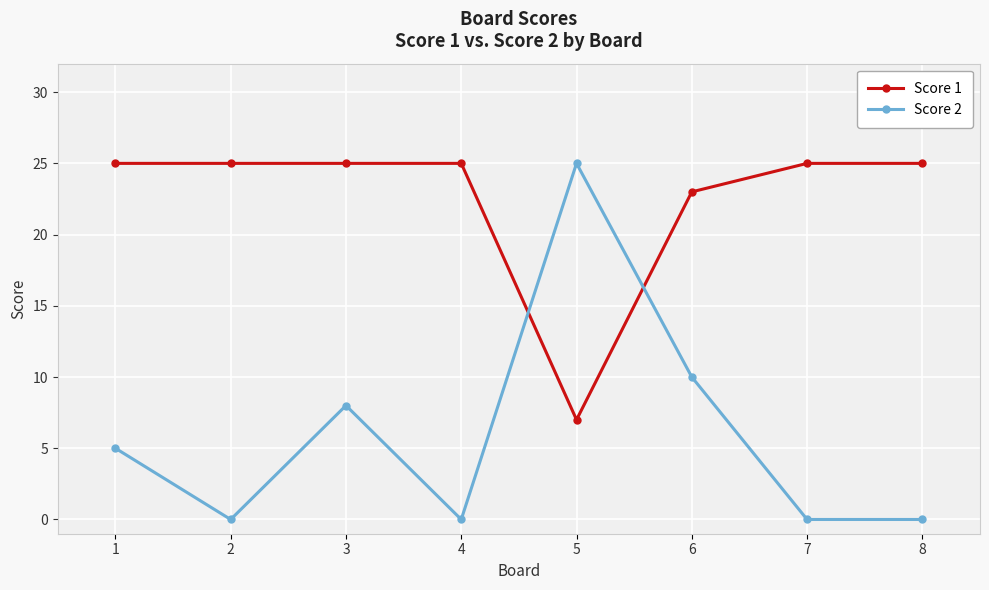

Which series has the largest total across all categories?

Score 1